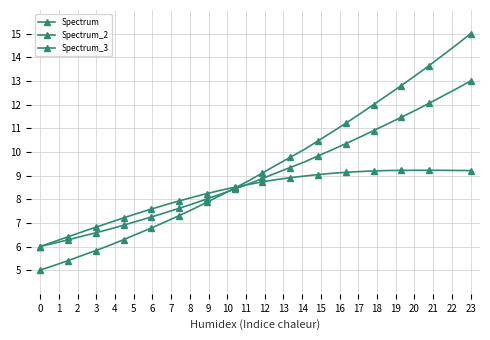

What is the difference between the maximum and minimum values in the Spectrum_2 series?

7.0